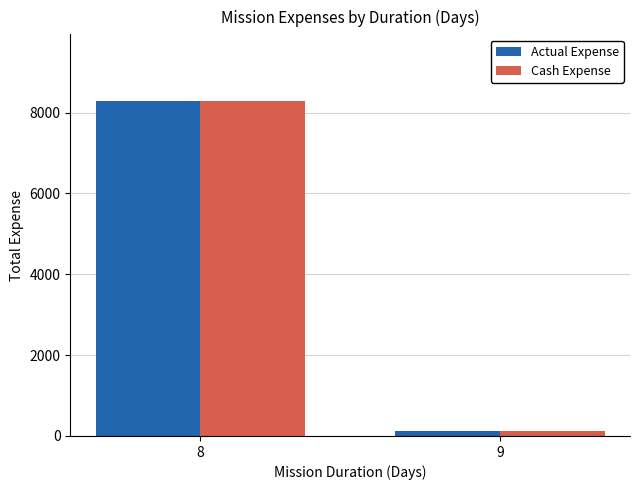

Count the Actual Expense values in the range 135 to 8280.

2